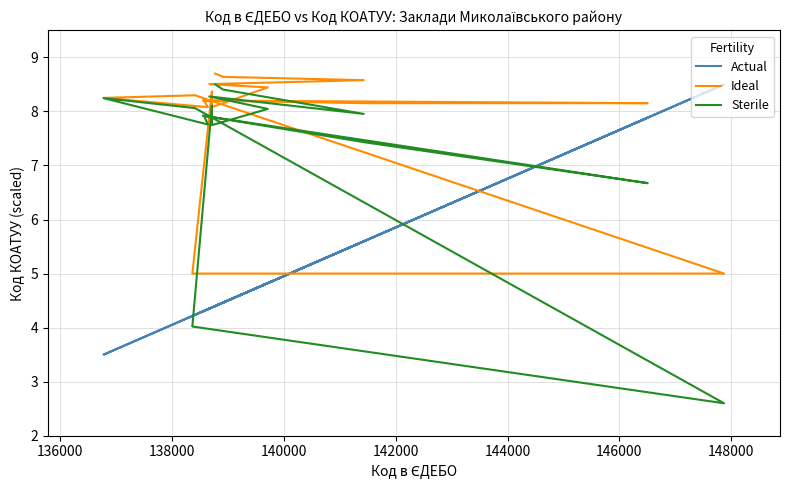

What is the sum of all Sterile values?

117.7